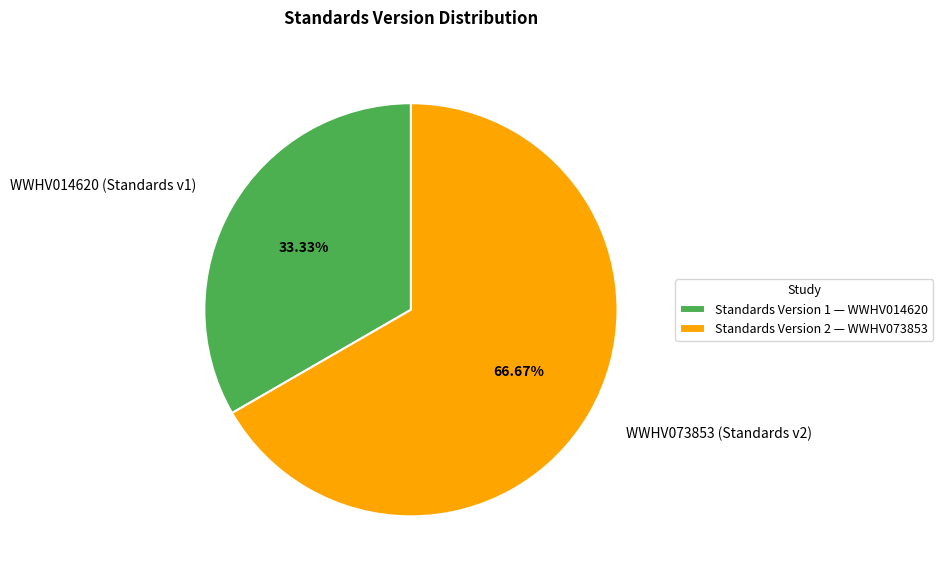

True or false: WWHV014620 accounts for 33% of the total.

True